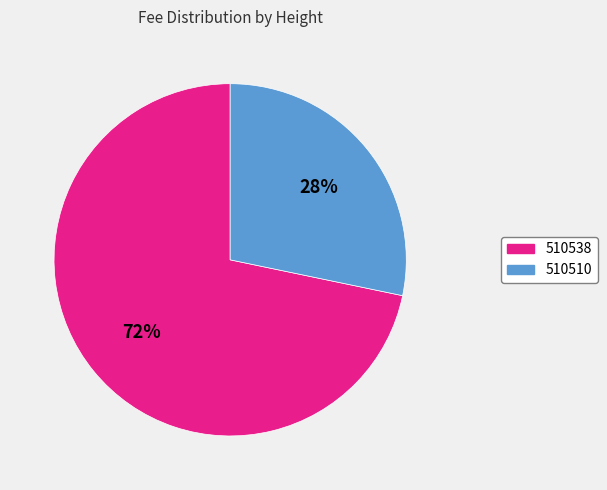

To the nearest percent, what is the average slice percentage?

50%